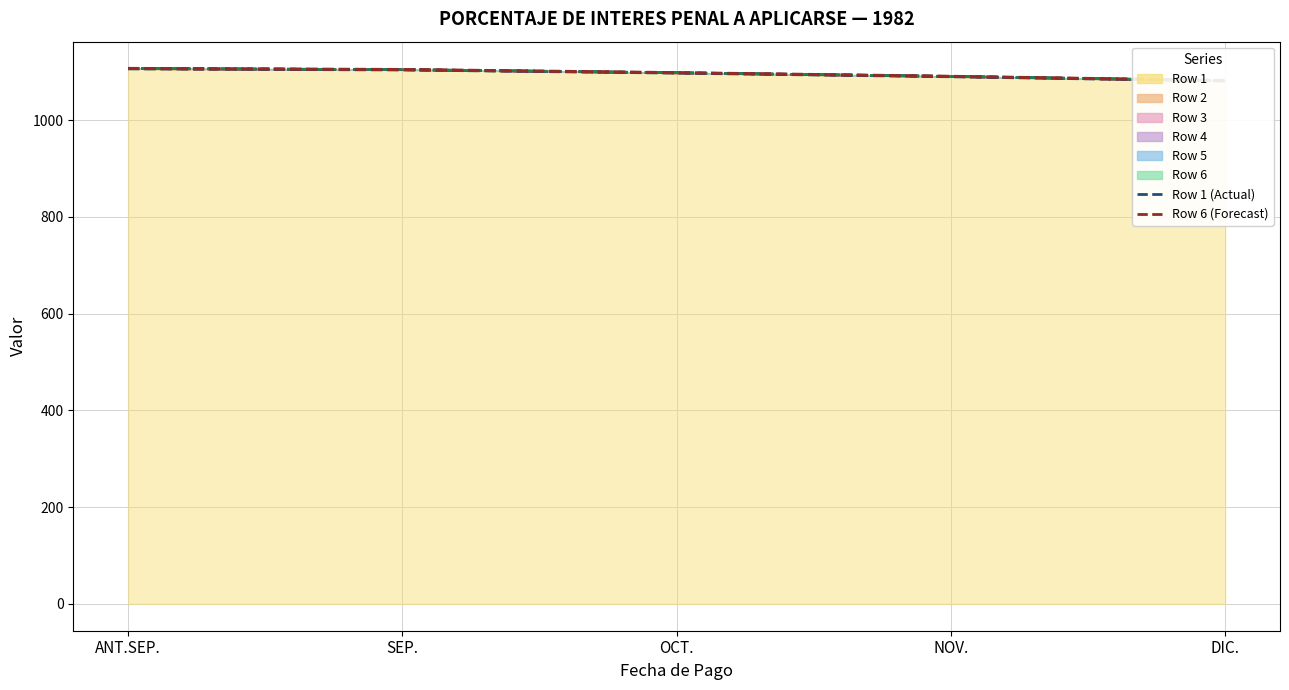

Read the Row 1 (Actual) value at ANT.SEP..

1106.3